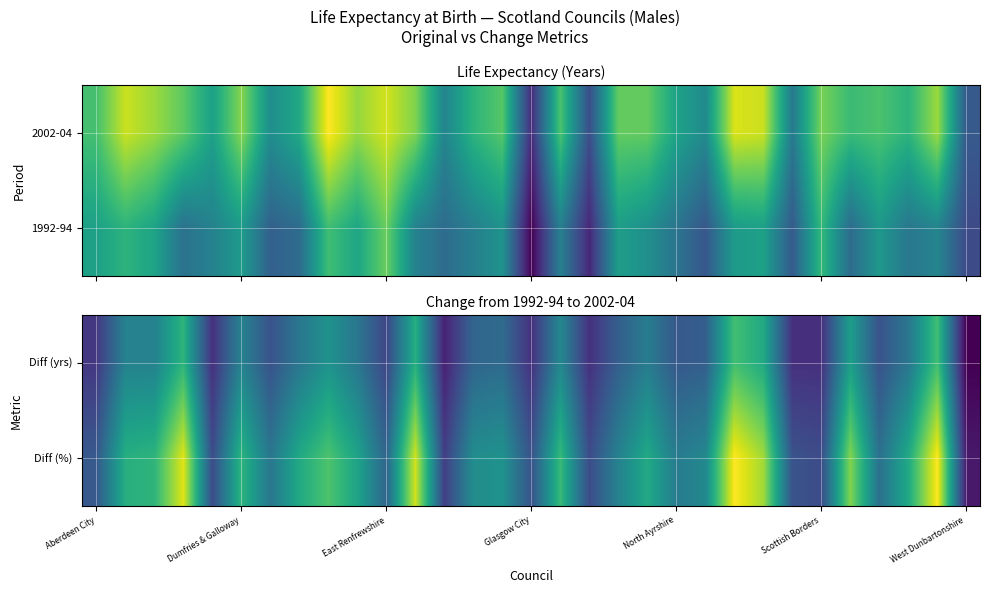

At which label does Diff (yrs) reach its minimum?

West Dunbartonshire